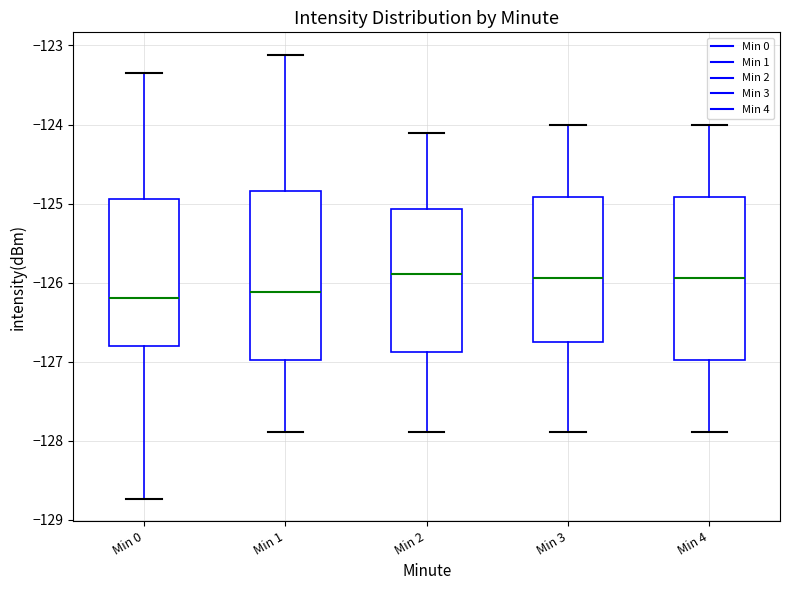

Reading left to right, read every box against the y-axis: the position of its median line, the range the box covers, and the ends of its whiskers. The values are not printed on the chart, so give them approximately, as read against the axis.

Min 0: median -126.2, box -126.8 to -124.9, whiskers -128.7 to -123.3
Min 1: median -126.1, box -127.0 to -124.8, whiskers -127.9 to -123.1
Min 2: median -125.9, box -126.9 to -125.1, whiskers -127.9 to -124.1
Min 3: median -125.9, box -126.8 to -124.9, whiskers -127.9 to -124.0
Min 4: median -125.9, box -127.0 to -124.9, whiskers -127.9 to -124.0